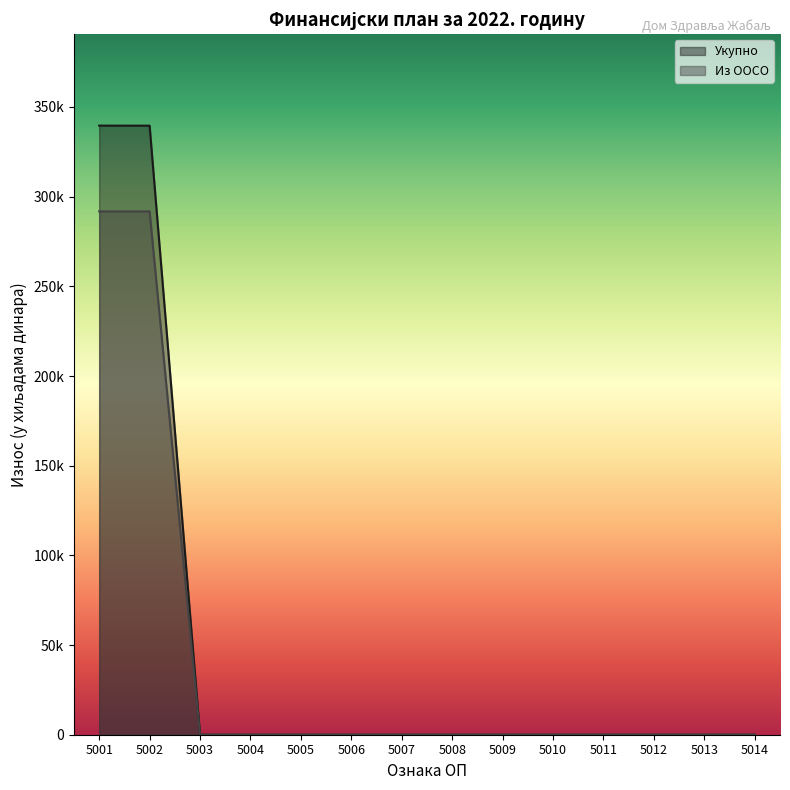

How many distinct data groups are displayed?

2